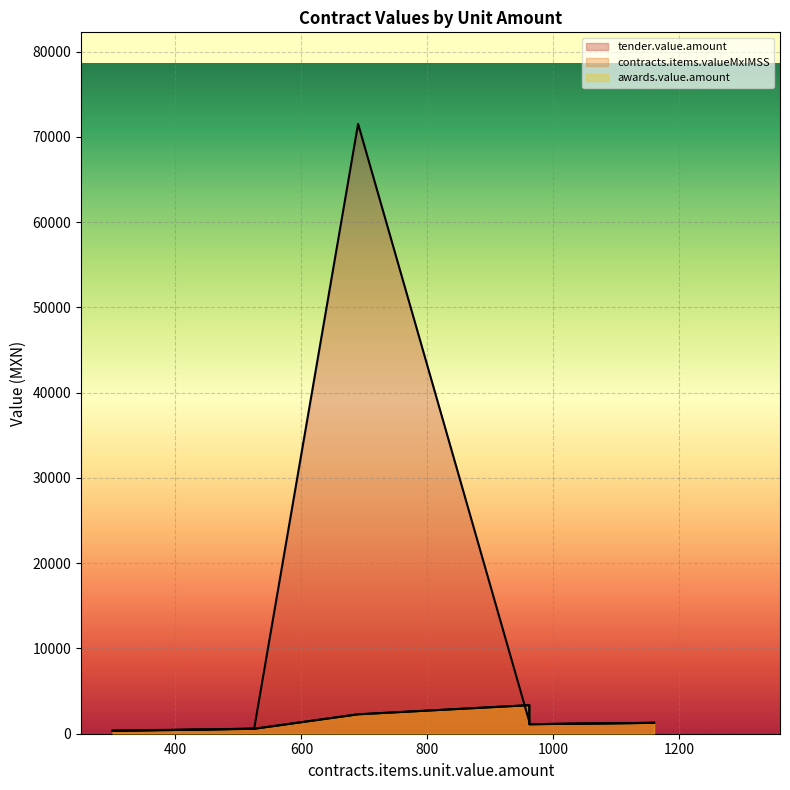

What is the sum of the awards.value.amount values at 1160.0 and 690.0?

3553.0